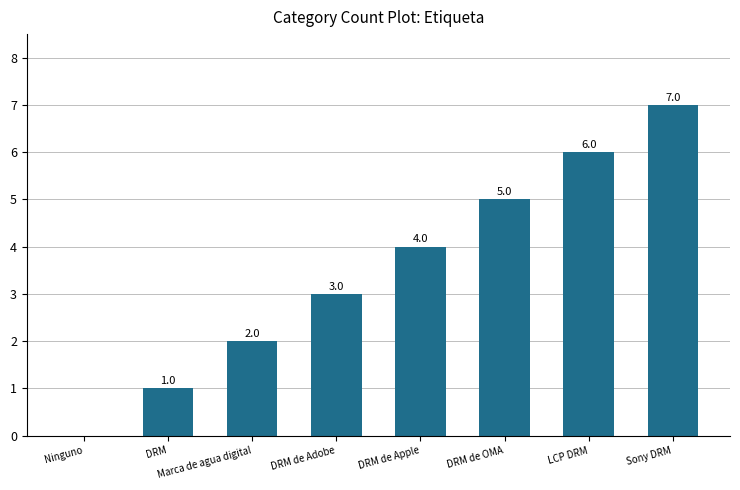

The value at Sony DRM is 7. True or false?

True